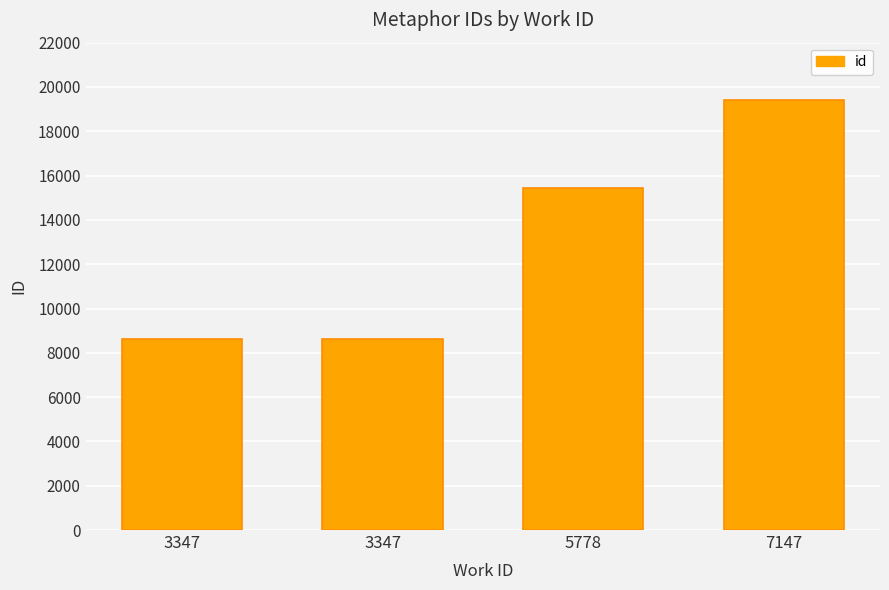

Count the number of data series in this chart.

1